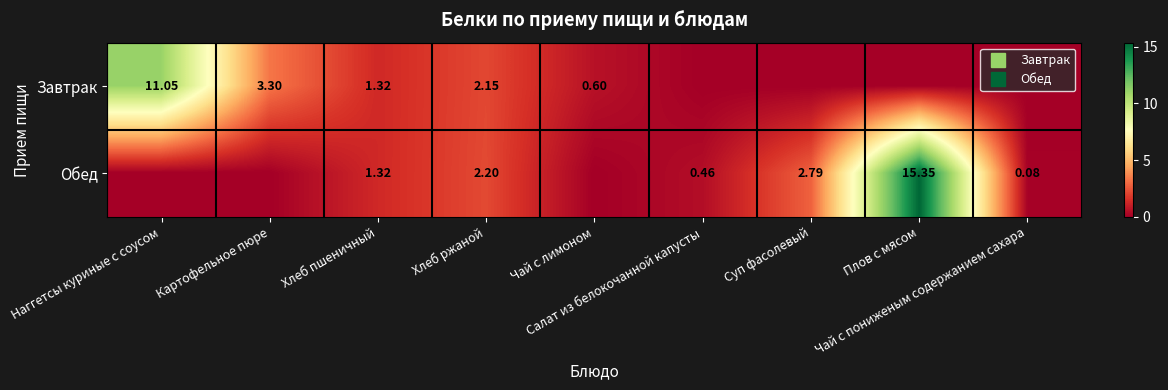

How many positive values does the Обед series have?

6